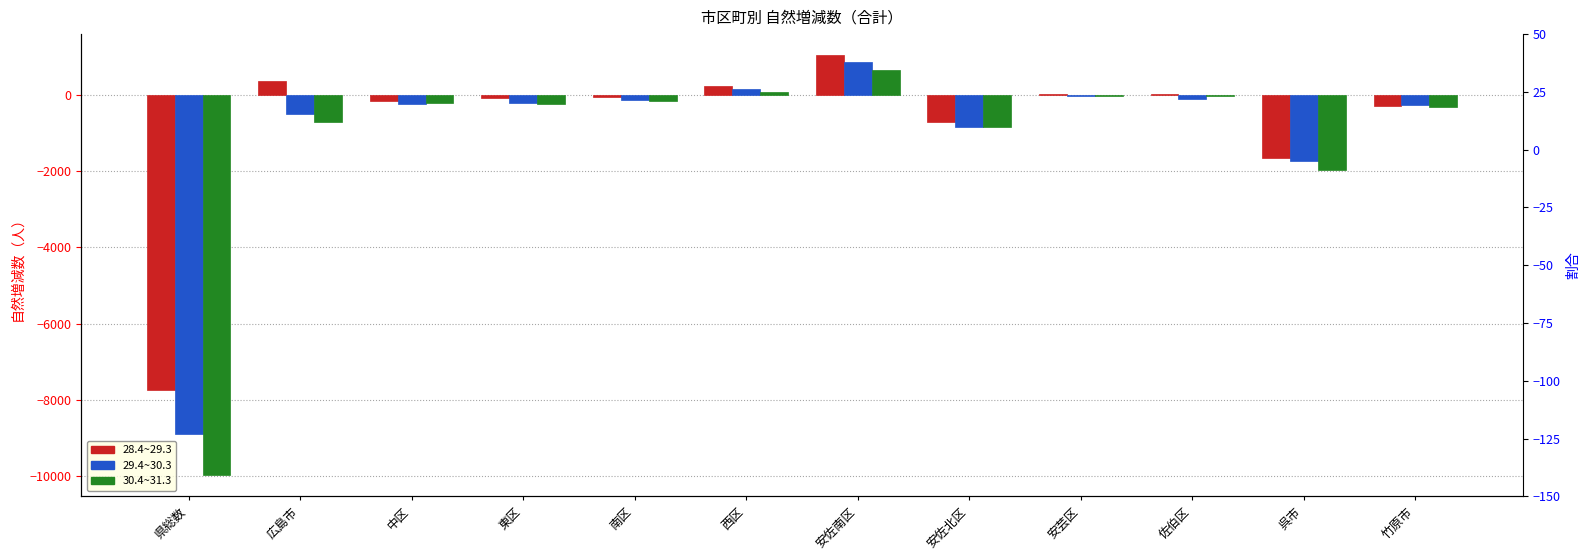

How many positive values does the 29.4~30.3 series have?

2